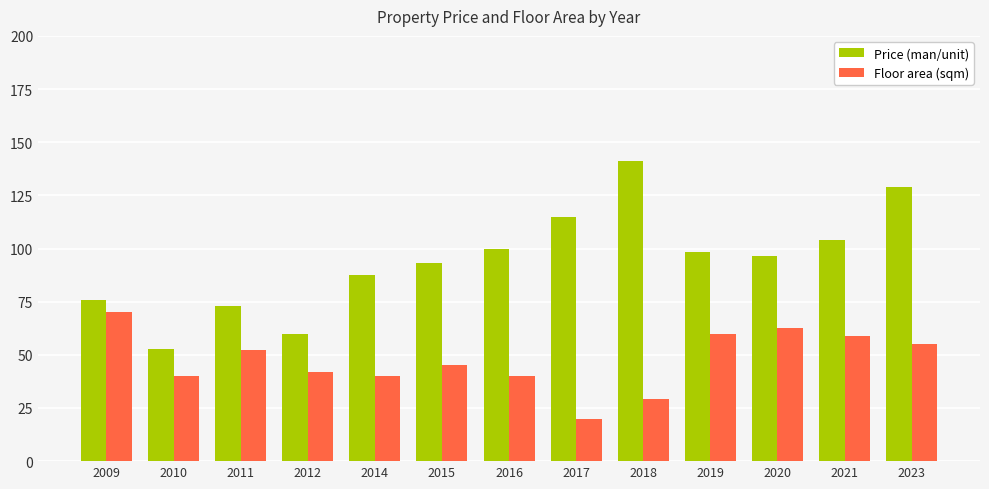

At how many categories does at least one series exceed 135?

1